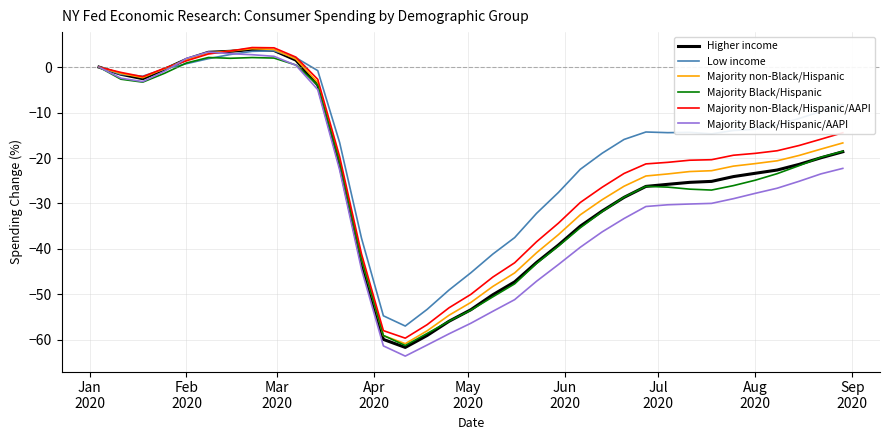

Which series has the largest total across all categories?

Low income